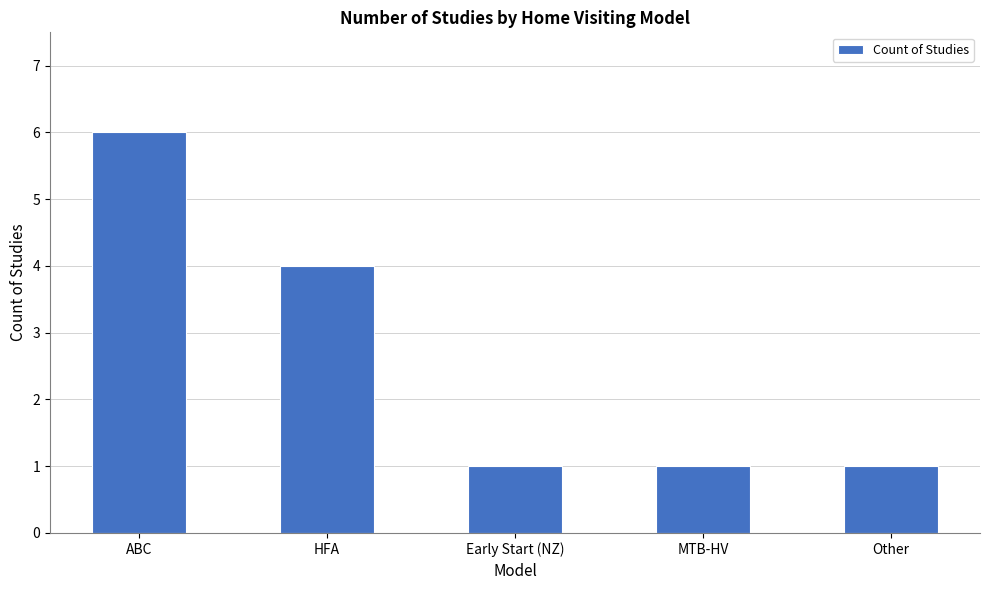

Which label corresponds to the largest value in the chart?

ABC